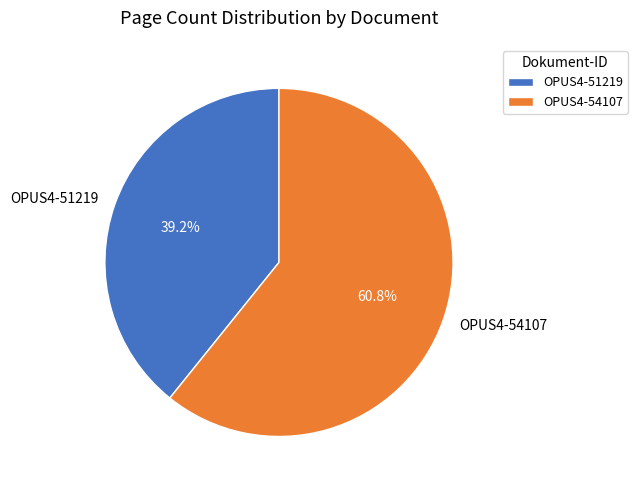

To the nearest percent, what is the average slice percentage?

50%